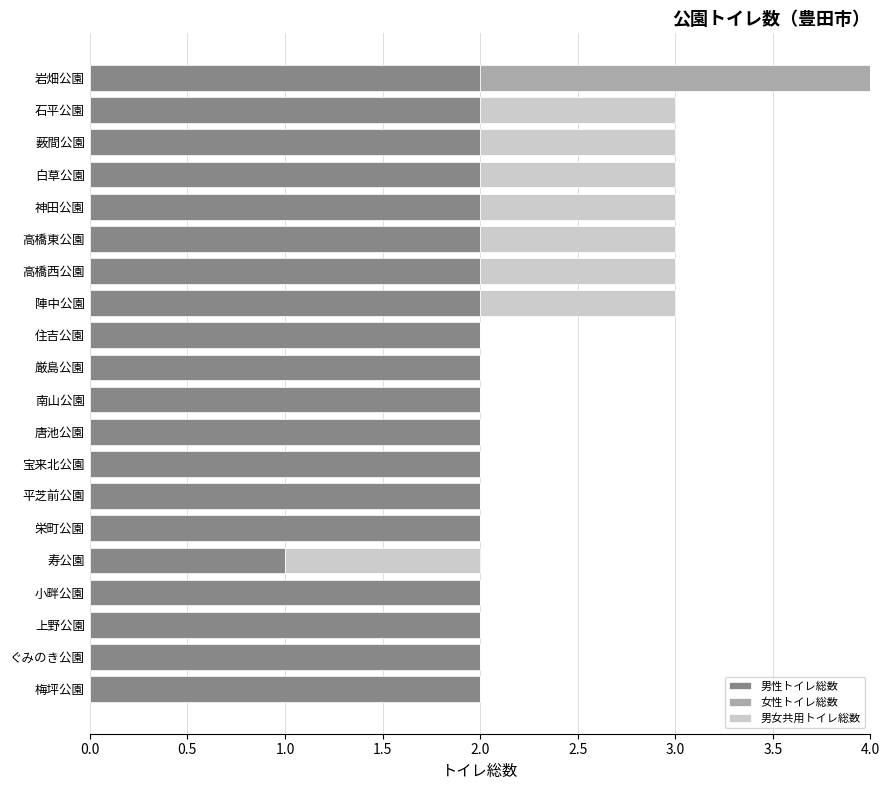

What is the sum of all 男性トイレ総数 values?

39